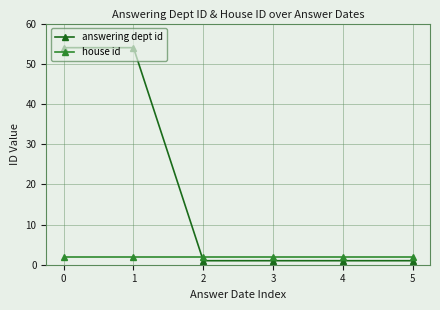

At how many categories does at least one series exceed 15?

2